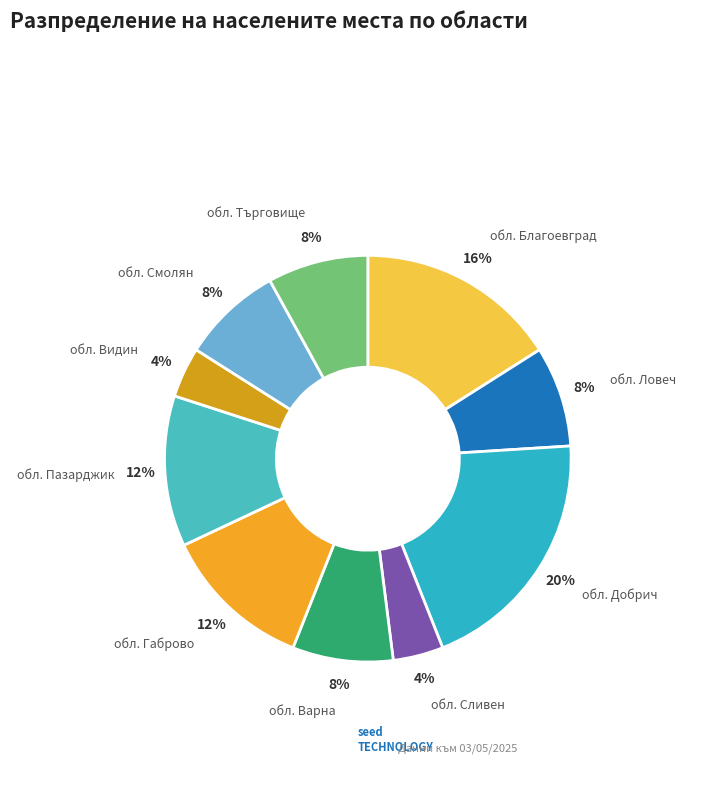

How many slices are in this pie chart?

10